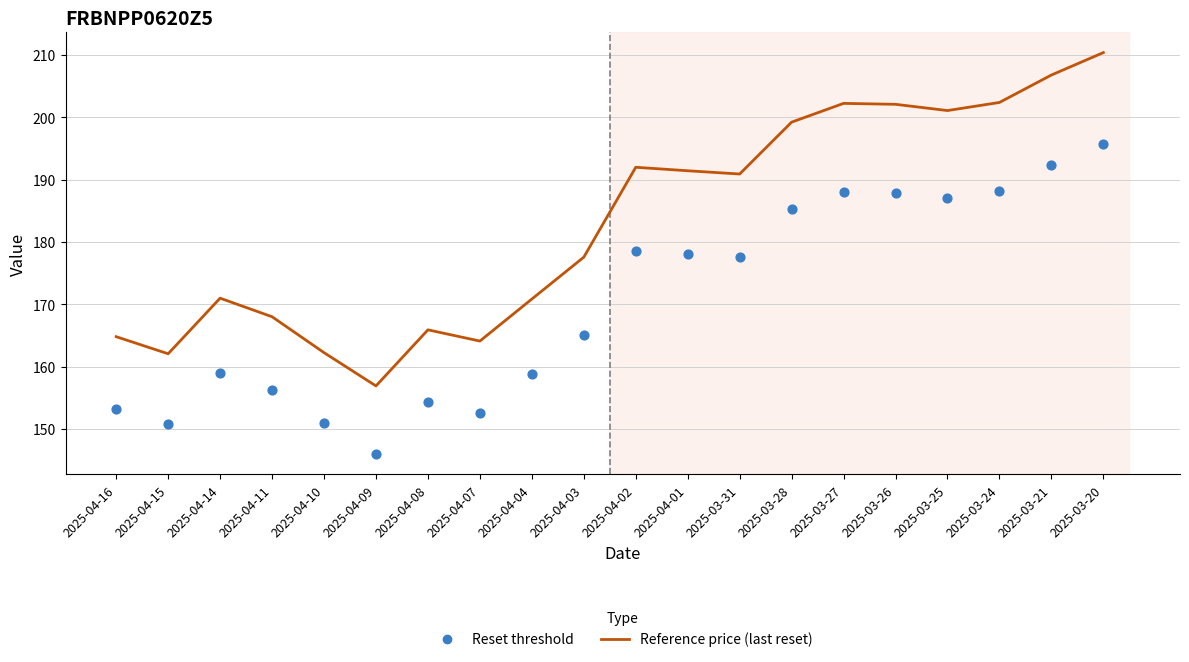

Which series has the largest total across all categories?

Reference price (last reset)